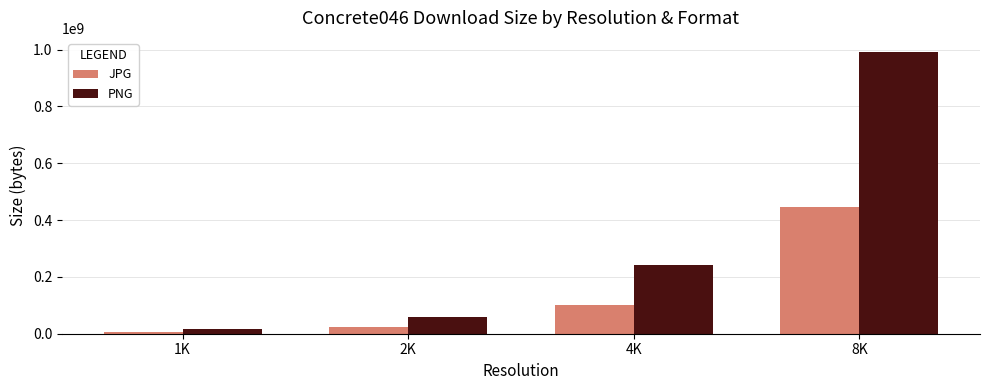

What are all the series names shown in the legend?

JPG, PNG